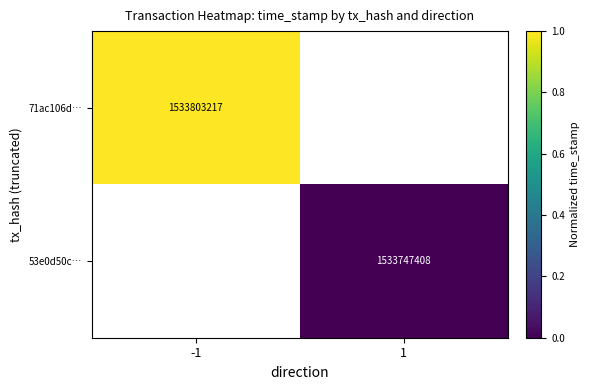

Is it true that 71ac106d… equals 1533803217 at -1?

True